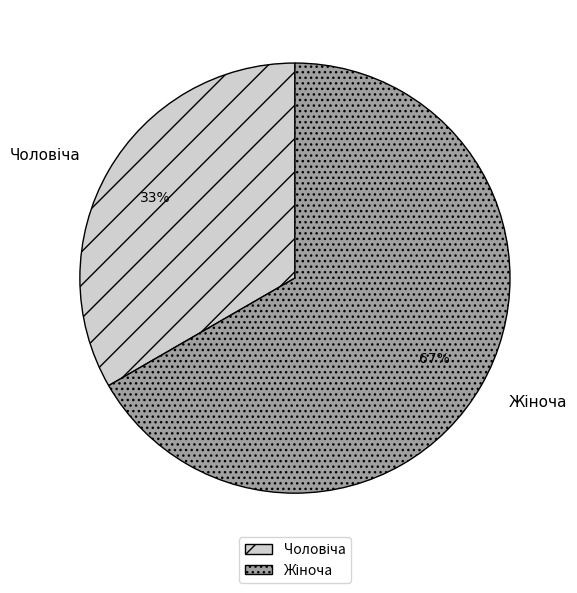

Is there a majority slice in this chart?

Yes